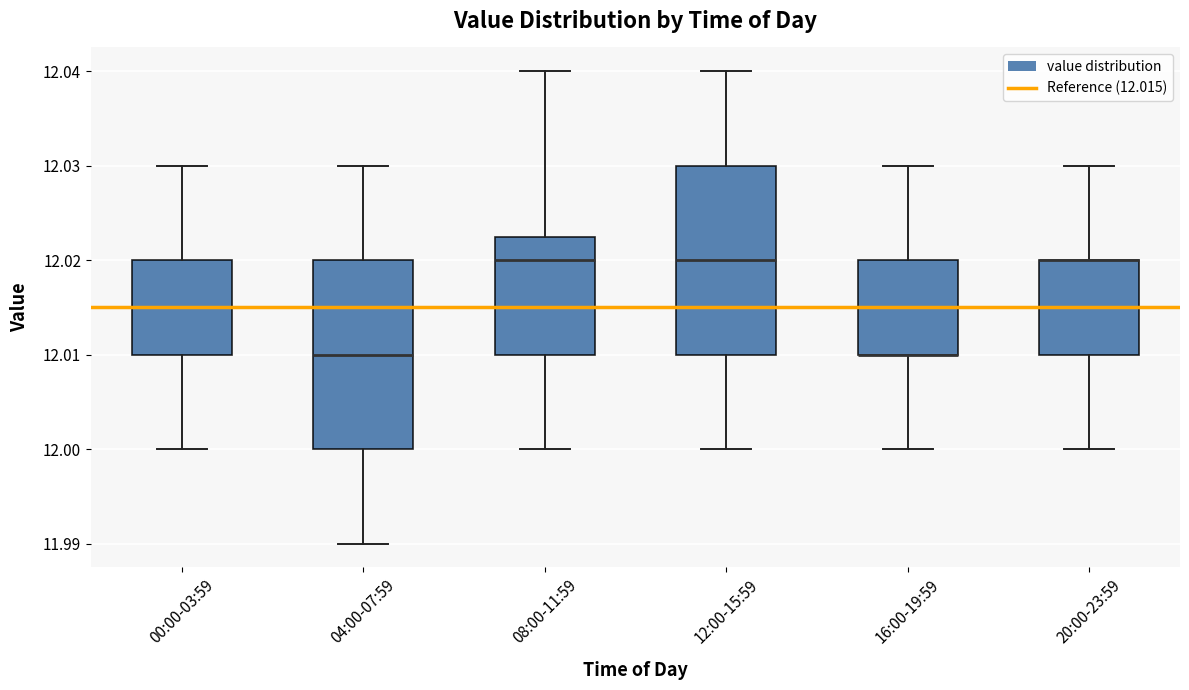

Reading left to right, transcribe this box plot: for each box, give where its median line is, the range the box spans, and where its two whiskers end, as read against the y-axis. The values are not printed on the chart, so give them approximately, as read against the axis.

00:00-03:59: median 12.015, box 12.010 to 12.020, whiskers 12.000 to 12.030
04:00-07:59: median 12.010, box 12.000 to 12.020, whiskers 11.990 to 12.030
08:00-11:59: median 12.020, box 12.010 to 12.023, whiskers 12.000 to 12.040
12:00-15:59: median 12.020, box 12.010 to 12.030, whiskers 12.000 to 12.040
16:00-19:59: median 12.010 (drawn on the box's lower edge), box 12.010 to 12.020, whiskers 12.000 to 12.030
20:00-23:59: median 12.020 (drawn on the box's upper edge), box 12.010 to 12.020, whiskers 12.000 to 12.030